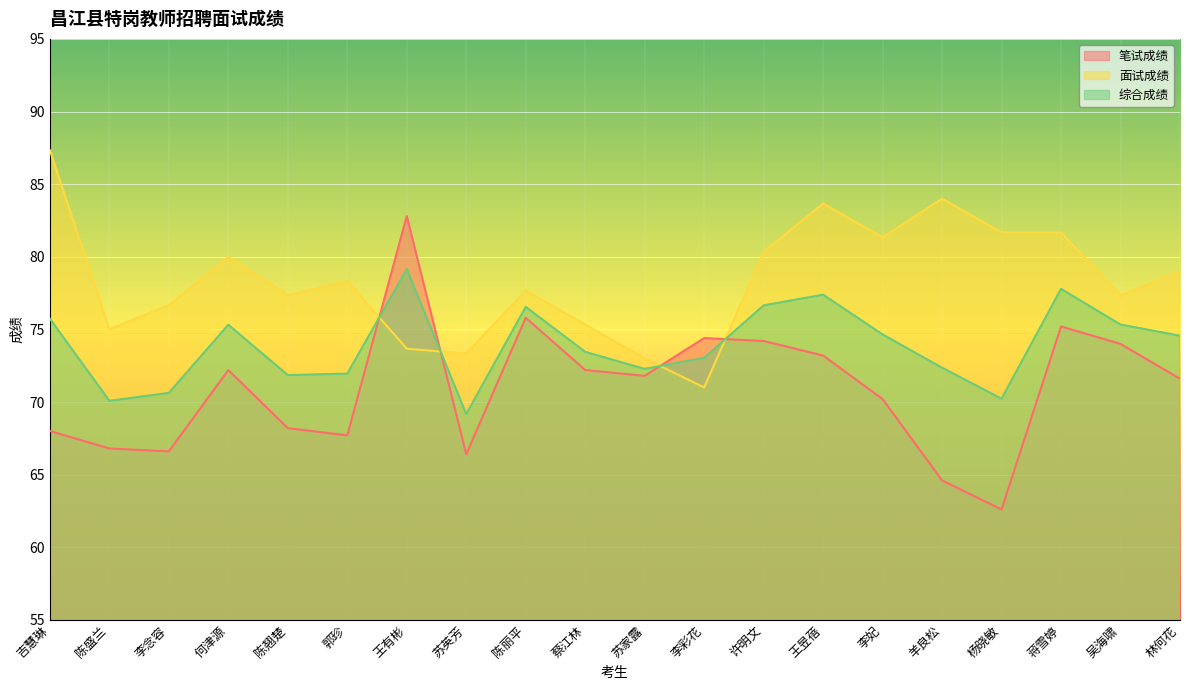

Reading left to right, what are all the values shown in this chart?

笔试成绩: 吉慧琳=68.0	陈盛兰=66.8	李念容=66.6	何津源=72.2	陈翘楚=68.2	郭珍=67.7	王有彬=82.8	苏英芳=66.4	陈丽平=75.8	蔡江林=72.2	苏家露=71.8	李彩花=74.4	许明文=74.2	王昱蓓=73.2	李妃=70.2	羊良松=64.6	杨晓敏=62.6	蒋雪婷=75.2	吴海啸=74.0	林何花=71.6
面试成绩: 吉慧琳=87.3	陈盛兰=75.0	李念容=76.7	何津源=80.0	陈翘楚=77.3	郭珍=78.3	王有彬=73.7	苏英芳=73.3	陈丽平=77.7	蔡江林=75.3	苏家露=73.0	李彩花=71.0	许明文=80.3	王昱蓓=83.7	李妃=81.3	羊良松=84.0	杨晓敏=81.7	蒋雪婷=81.7	吴海啸=77.3	林何花=79.0
综合成绩: 吉慧琳=75.7	陈盛兰=70.1	李念容=70.6	何津源=75.3	陈翘楚=71.9	郭珍=72.0	王有彬=79.1	苏英芳=69.2	陈丽平=76.5	蔡江林=73.5	苏家露=72.3	李彩花=73.0	许明文=76.7	王昱蓓=77.4	李妃=74.7	羊良松=72.4	杨晓敏=70.2	蒋雪婷=77.8	吴海啸=75.3	林何花=74.6